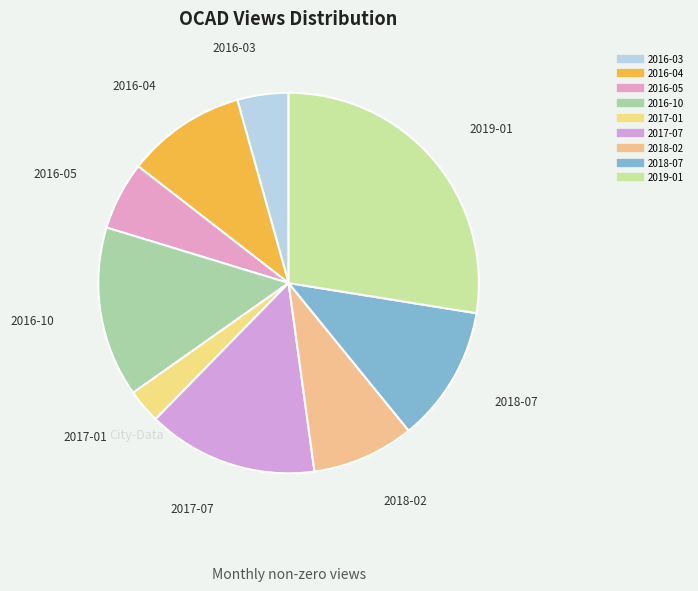

Do 2016-10 and 2016-03 together represent more than half of the pie?

No